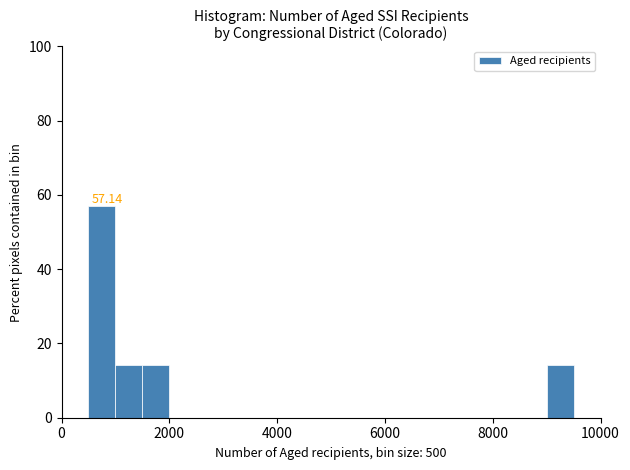

Around what value on the x-axis is the tallest bar? Give the approximate position of its centre, as read against the axis.

800